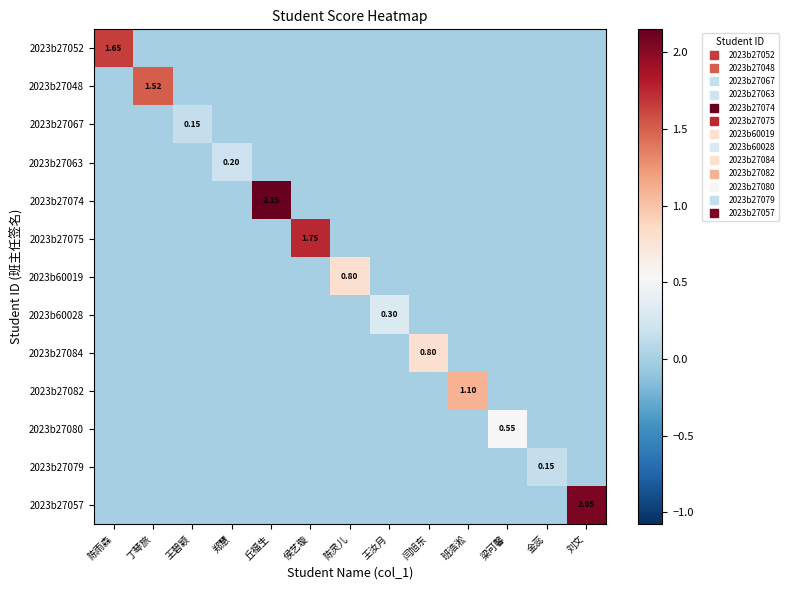

True or false: 2023b27084 has a value of 0.3 at 王碧颖.

False